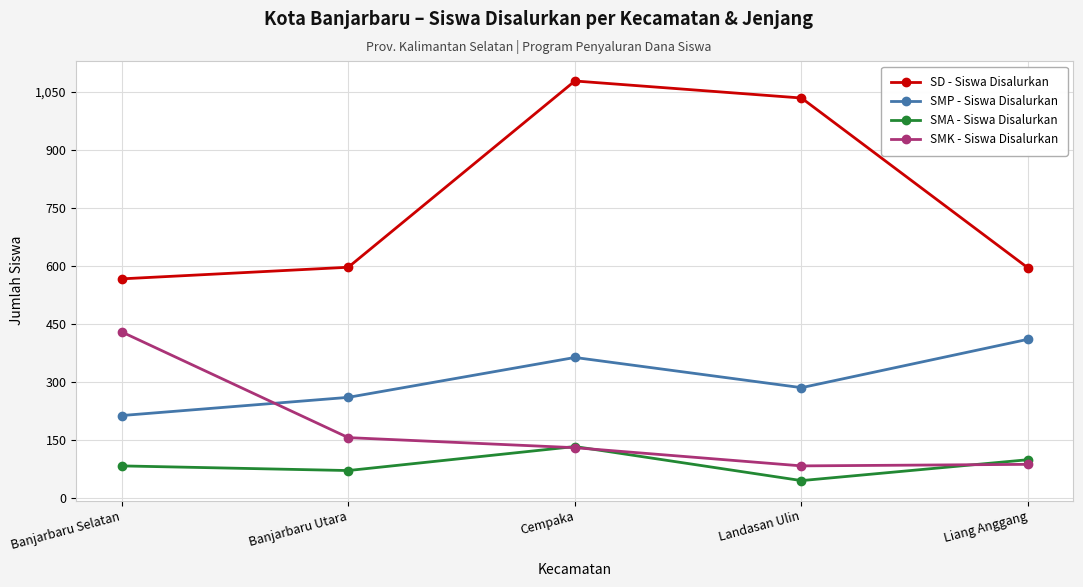

True or false: SMP - Siswa Disalurkan and SMA - Siswa Disalurkan intersect in this chart.

False